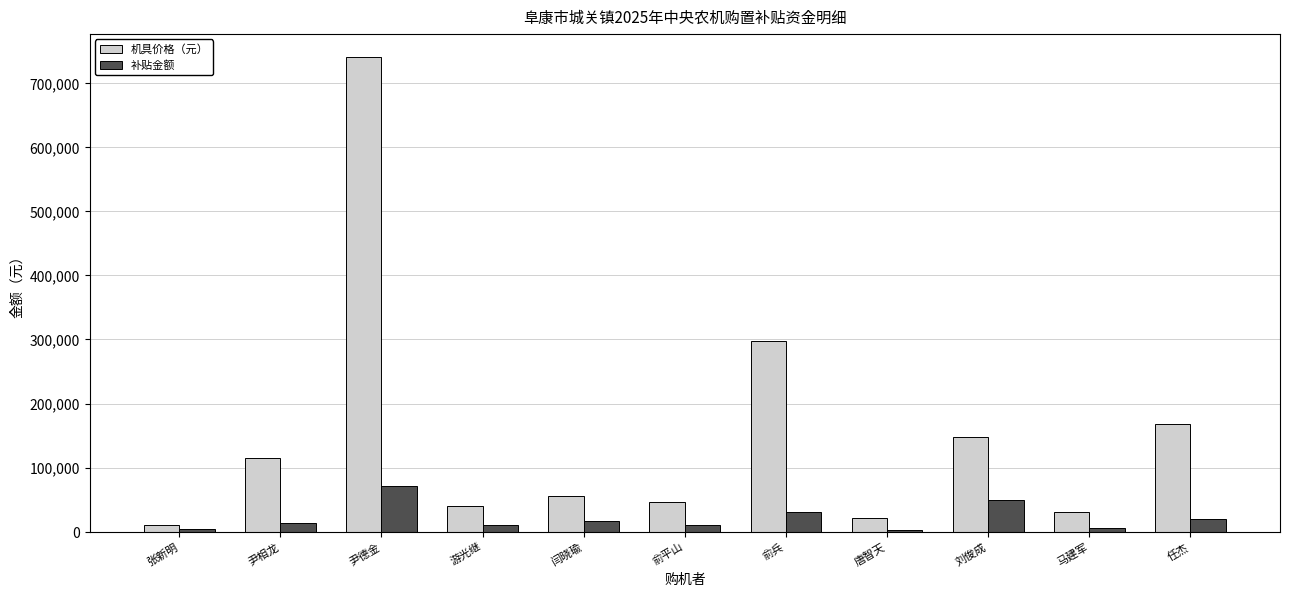

Which series has the largest total across all categories?

机具价格（元）